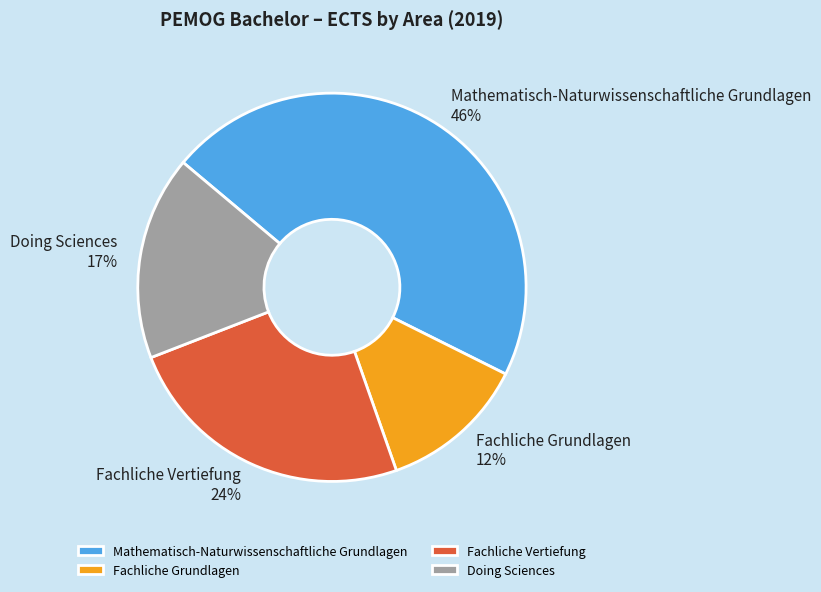

To the nearest percent, what percentage of the pie is Mathematisch-Naturwissenschaftliche Grundlagen?

46%